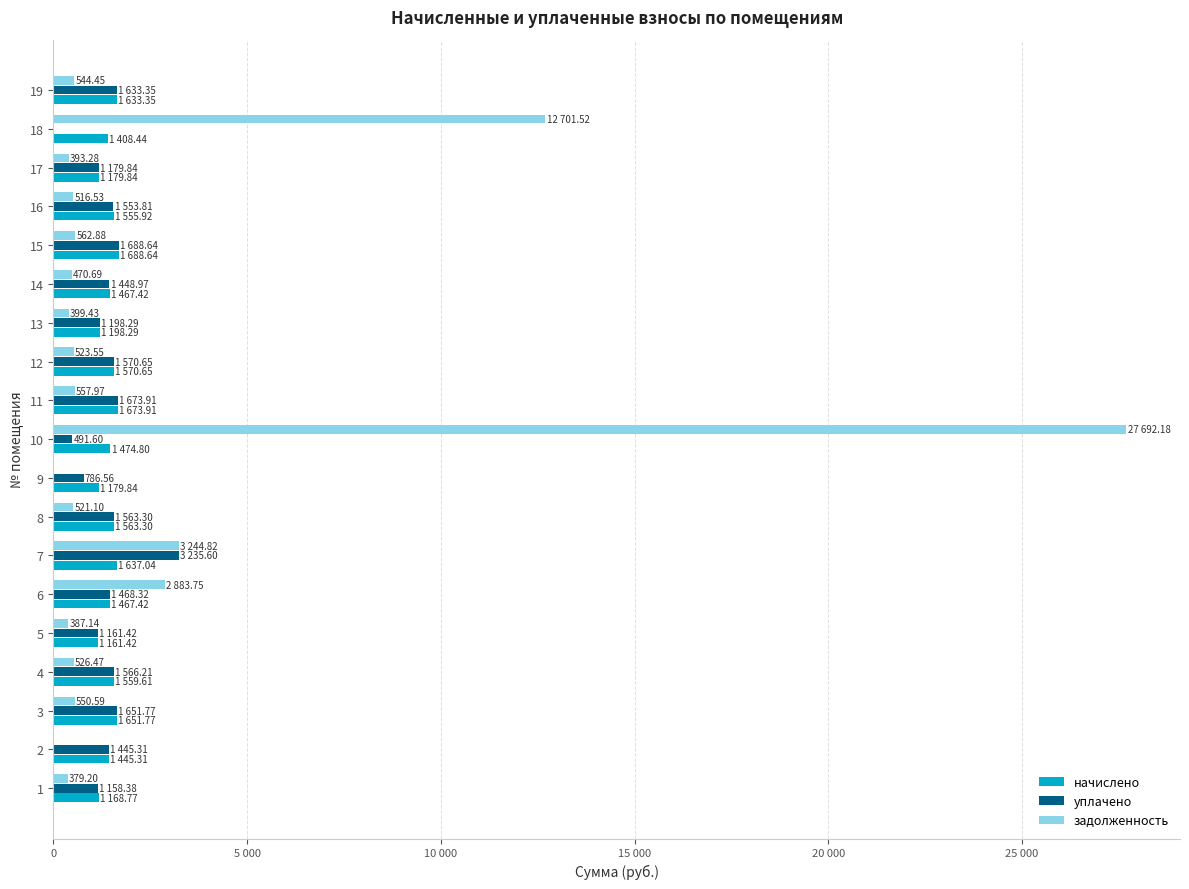

What are all the series names shown in the legend?

начислено, уплачено, задолженность